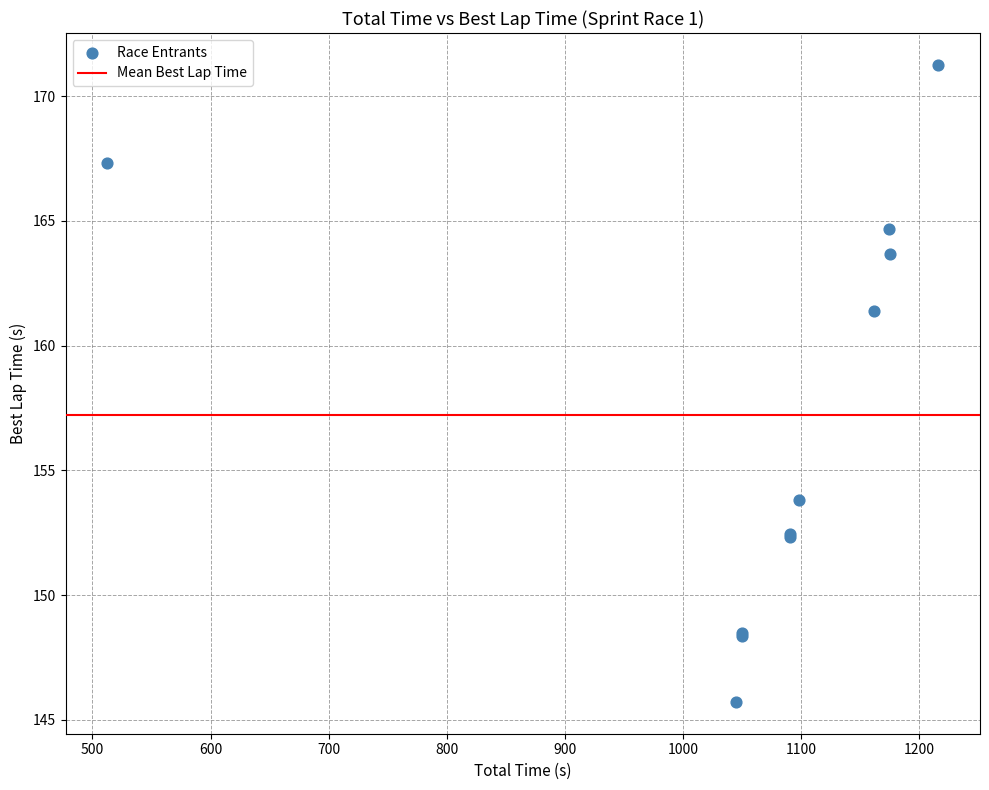

What Y value in the scatter plot is closest to 158?

161.4